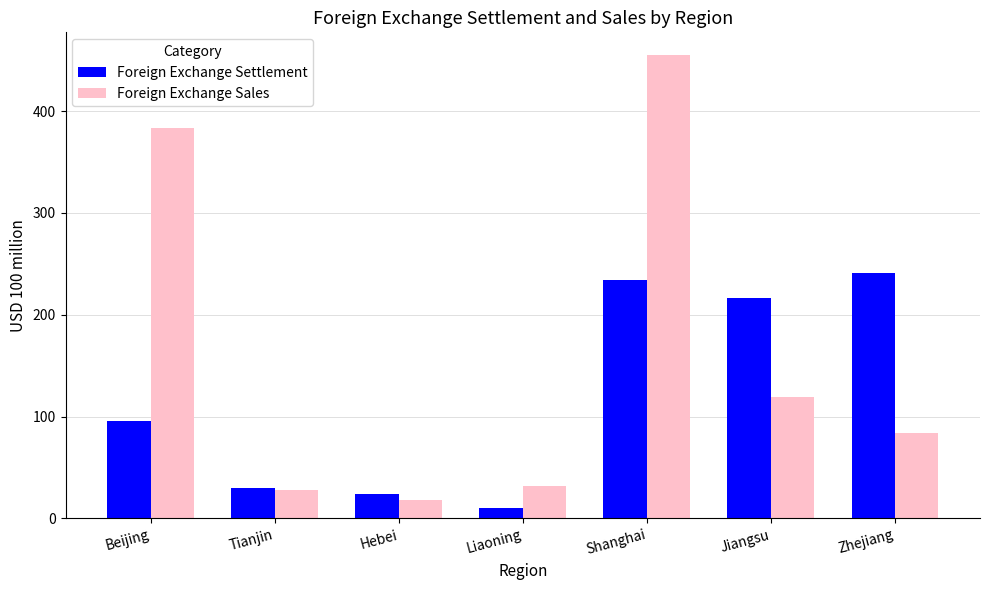

At which label does Foreign Exchange Settlement reach its minimum?

Liaoning